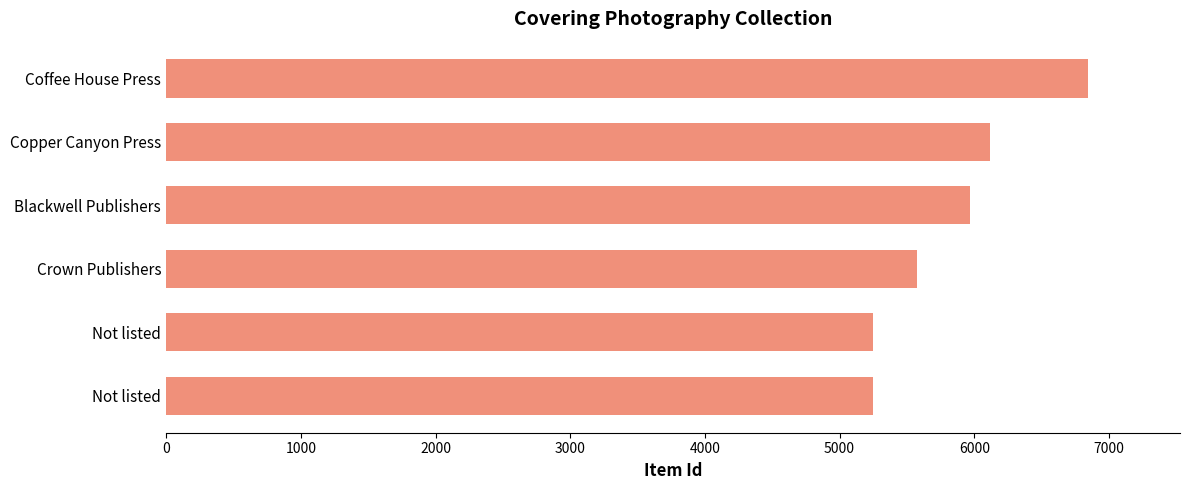

How many series are shown in this chart?

1